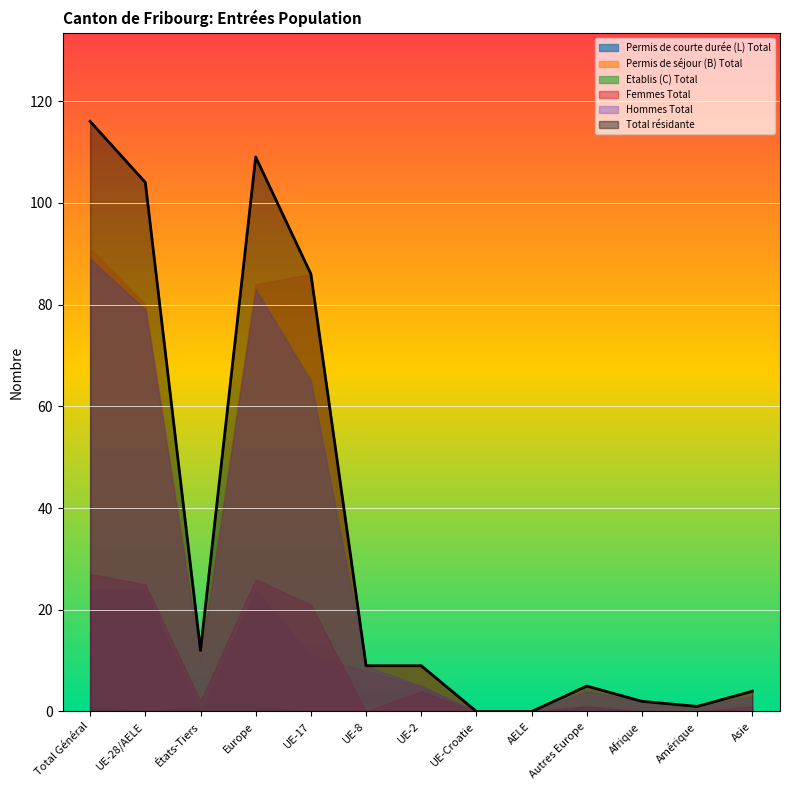

What is the sum of all Permis de séjour (B) Total values?

382